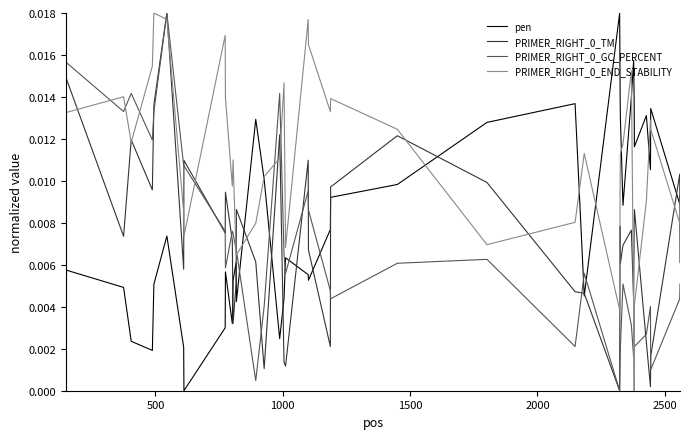

Is this an area chart (filled region under the line)?

No